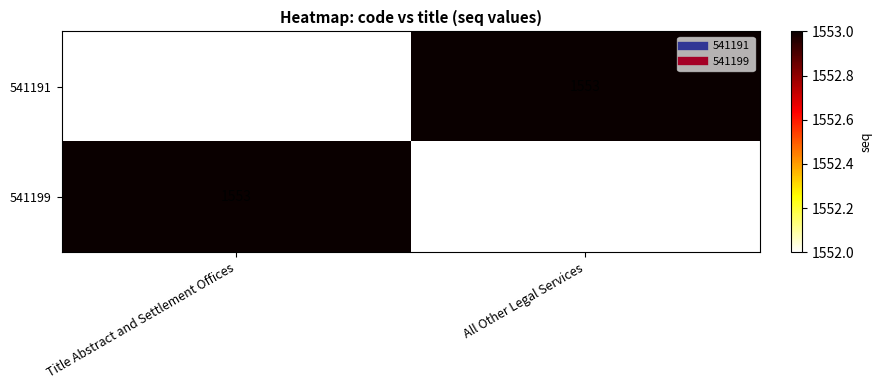

Rank the series at Title Abstract and Settlement Offices from lowest to highest value.

541191, 541199